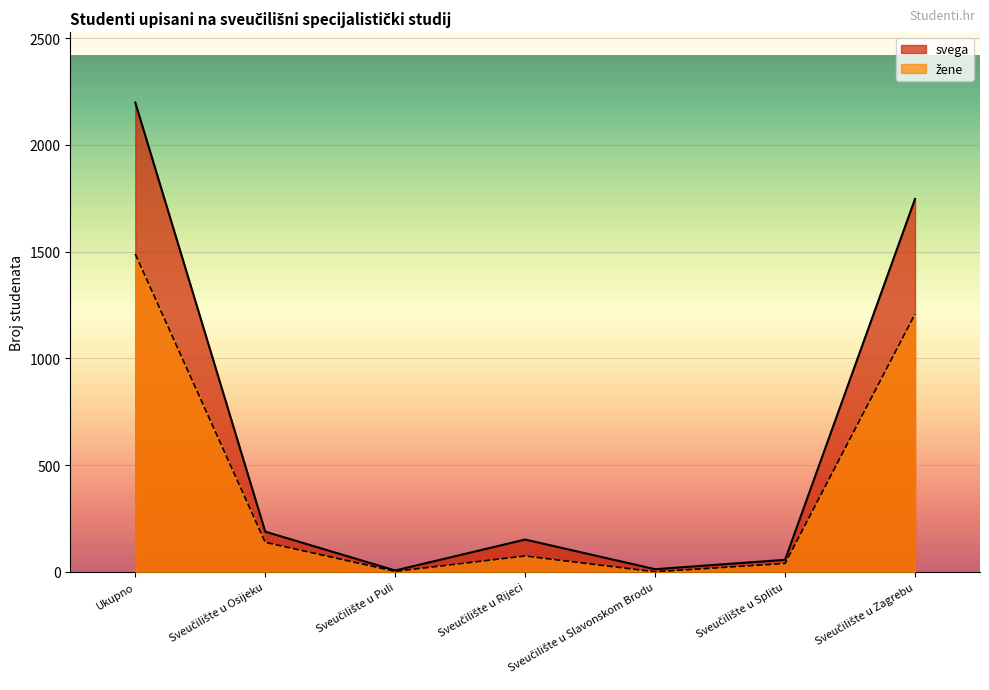

At Sveučilište u Splitu, list the series in order from smallest to largest.

zene, svega